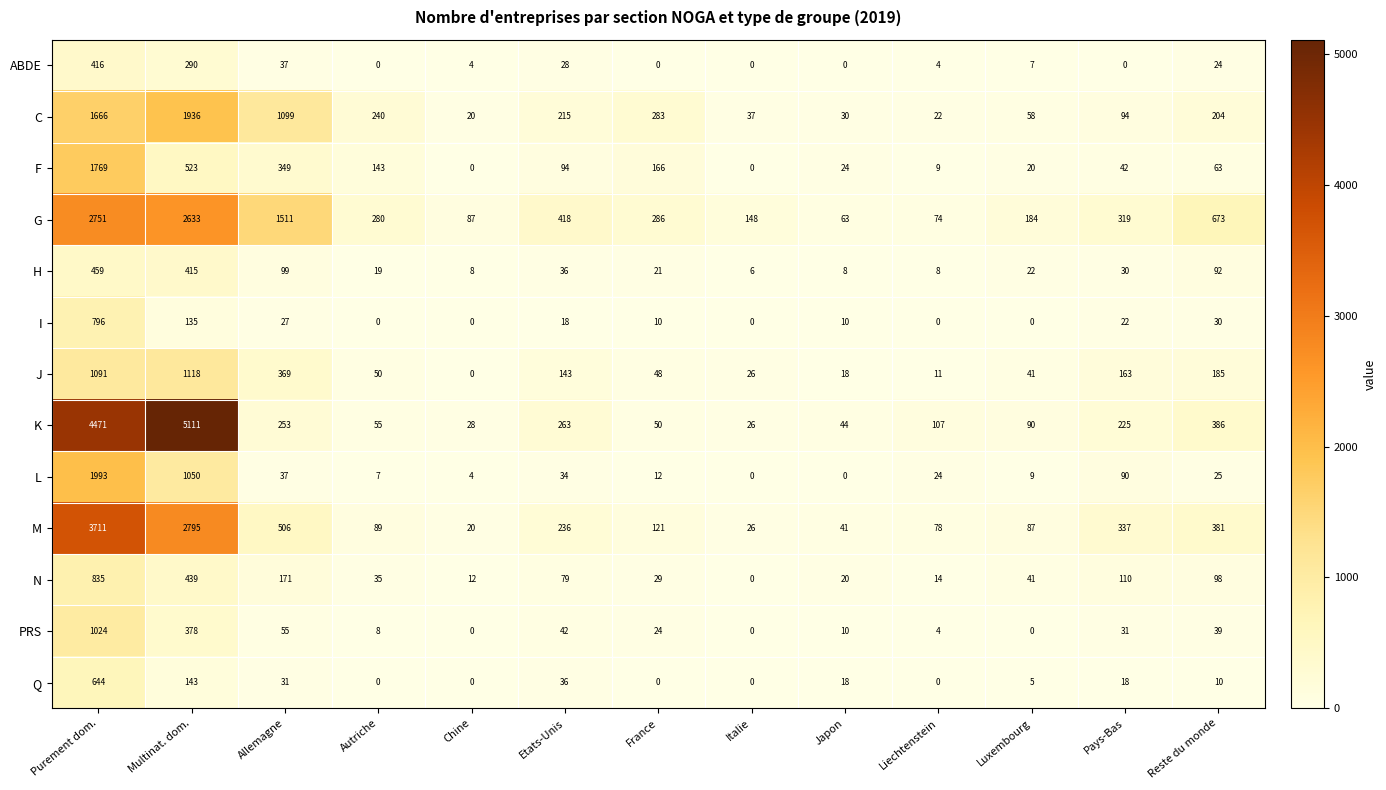

What is the difference between the highest and lowest values at Luxembourg?

184